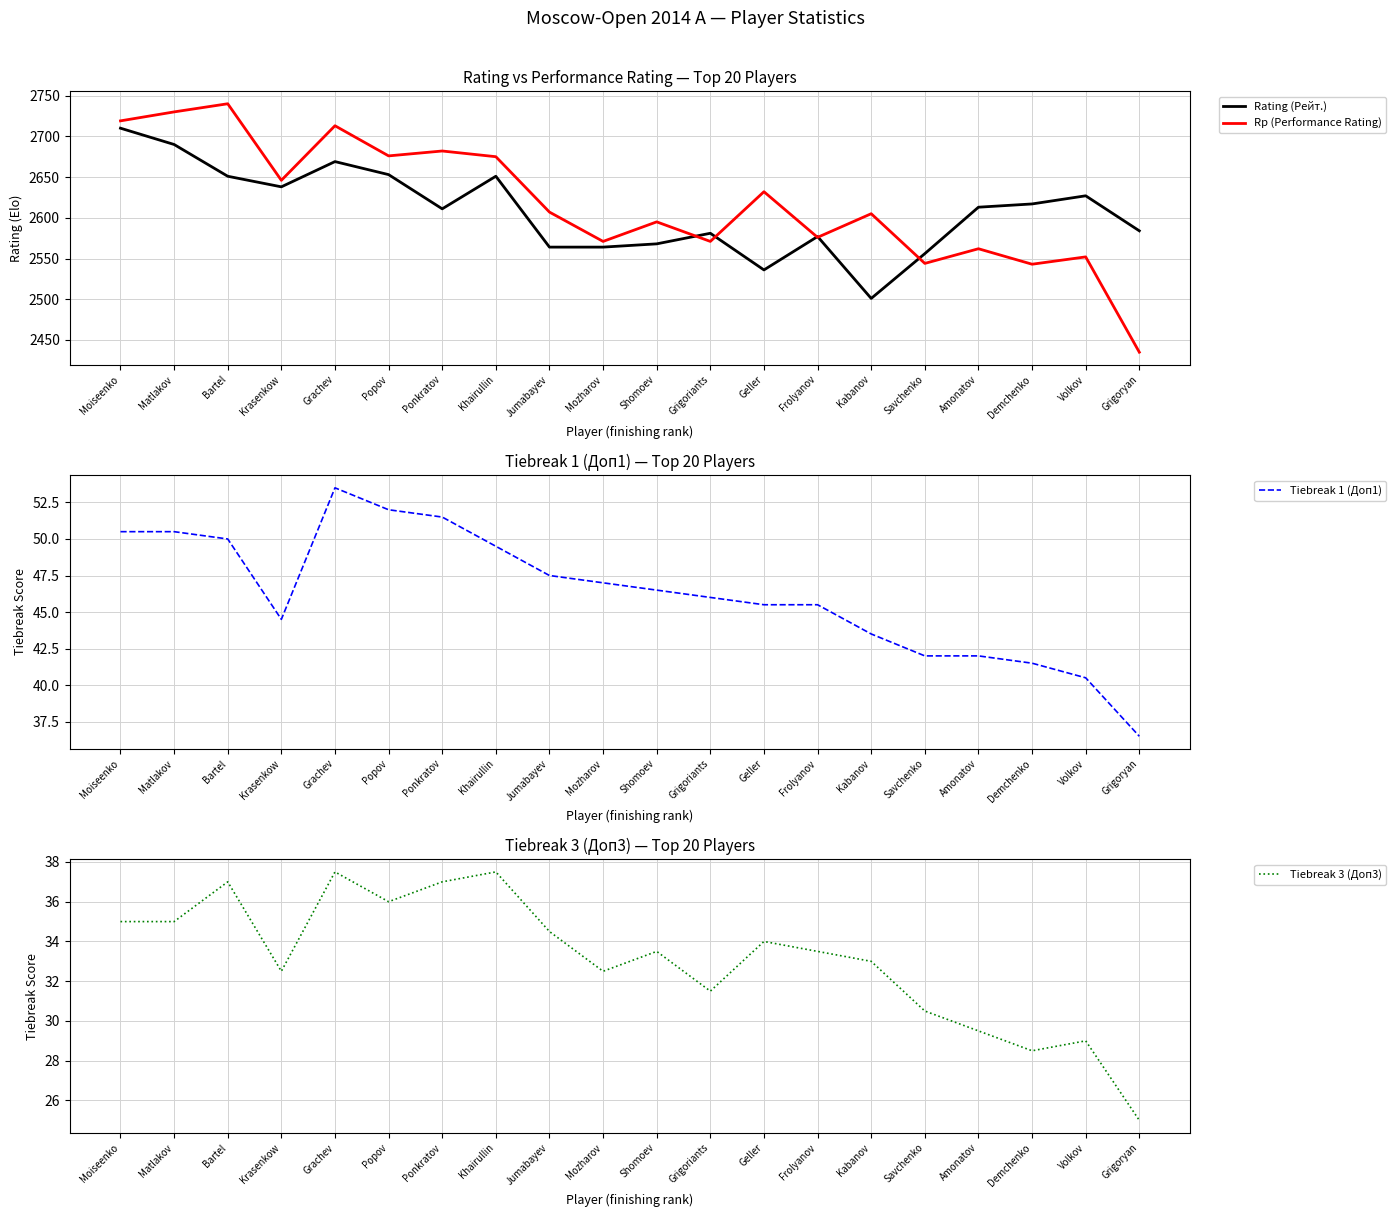

List the series in order of their peak value, highest first.

Rp (Performance Rating), Rating (Рейт.), Tiebreak 1 (Доп1), Tiebreak 3 (Доп3)